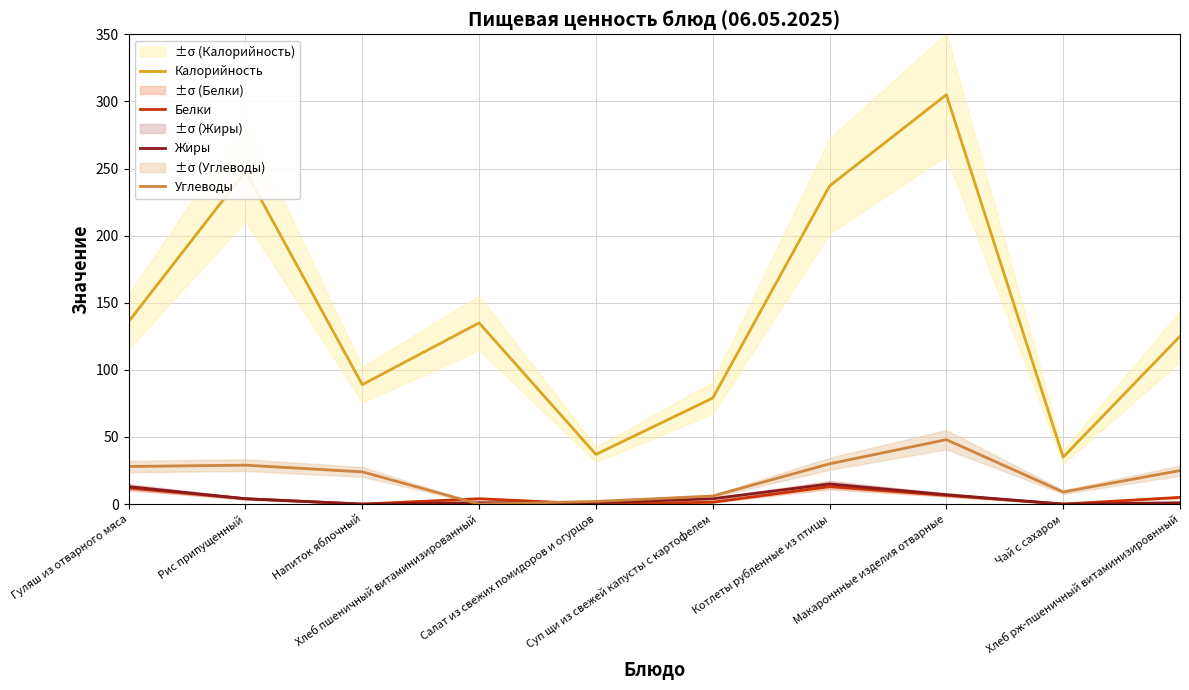

What is the label of the 5th point from the left?

Салат из свежих помидоров и огурцов